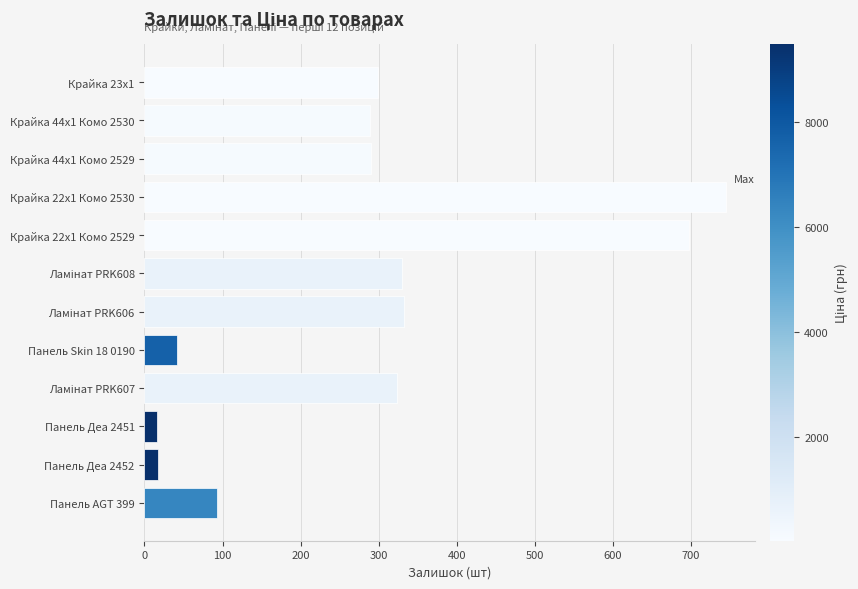

What is the average value?

290